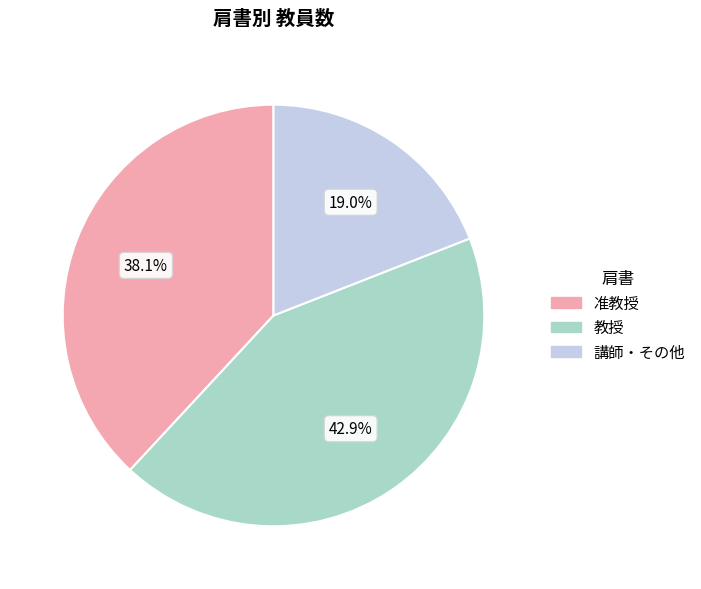

Does any single category account for the majority?

No